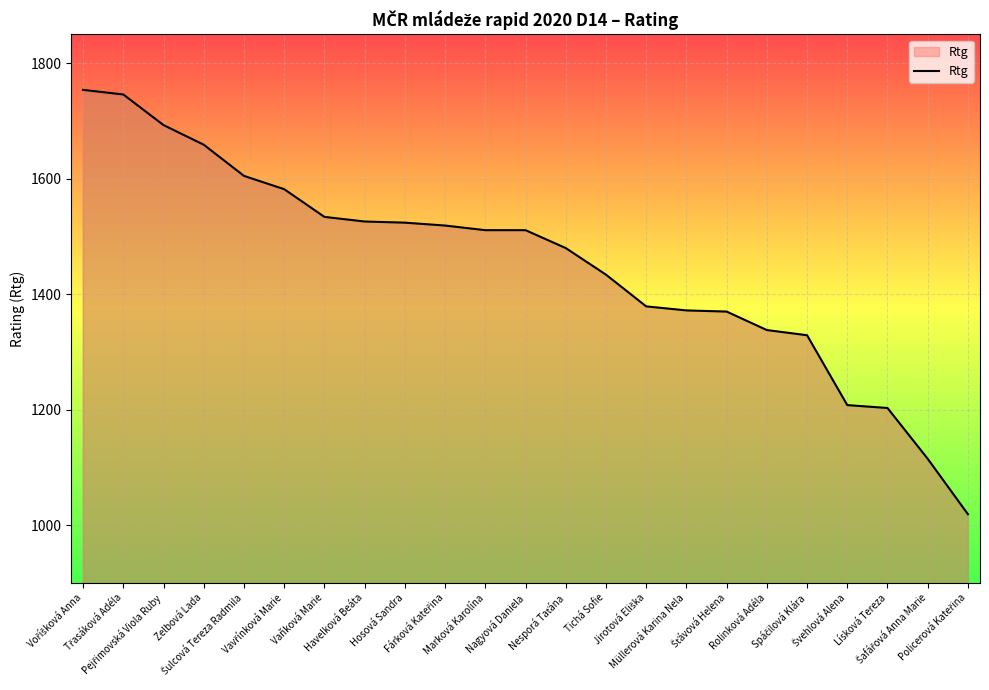

Does the chart display data point markers on the line(s)?

No